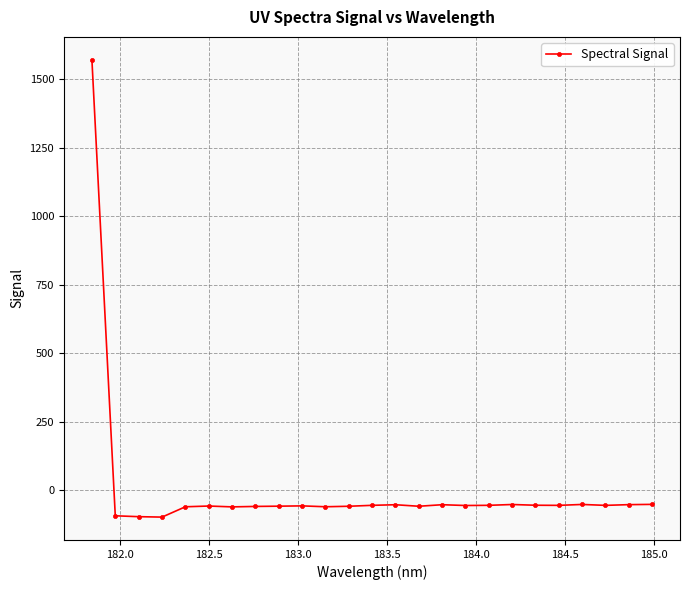

What is the maximum value shown in the chart?

1571.9